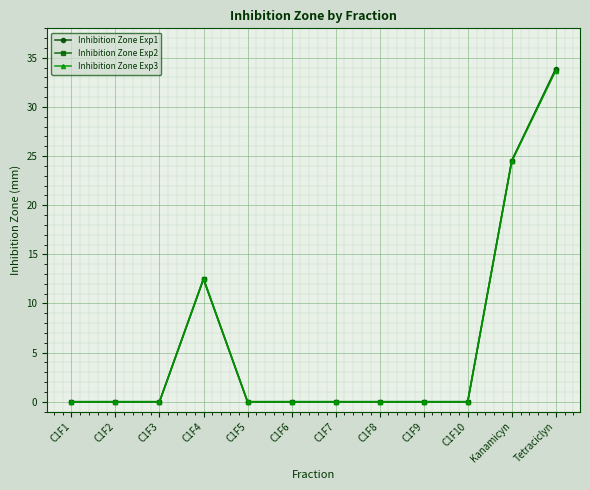

What is the maximum value shown in the chart?

33.9